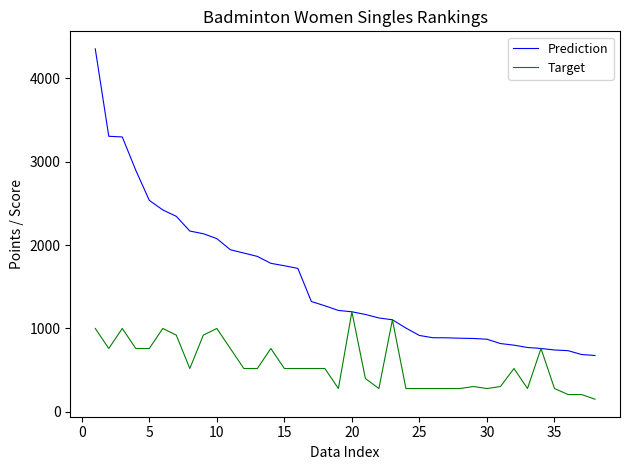

Which series has the widest spread of values?

Prediction